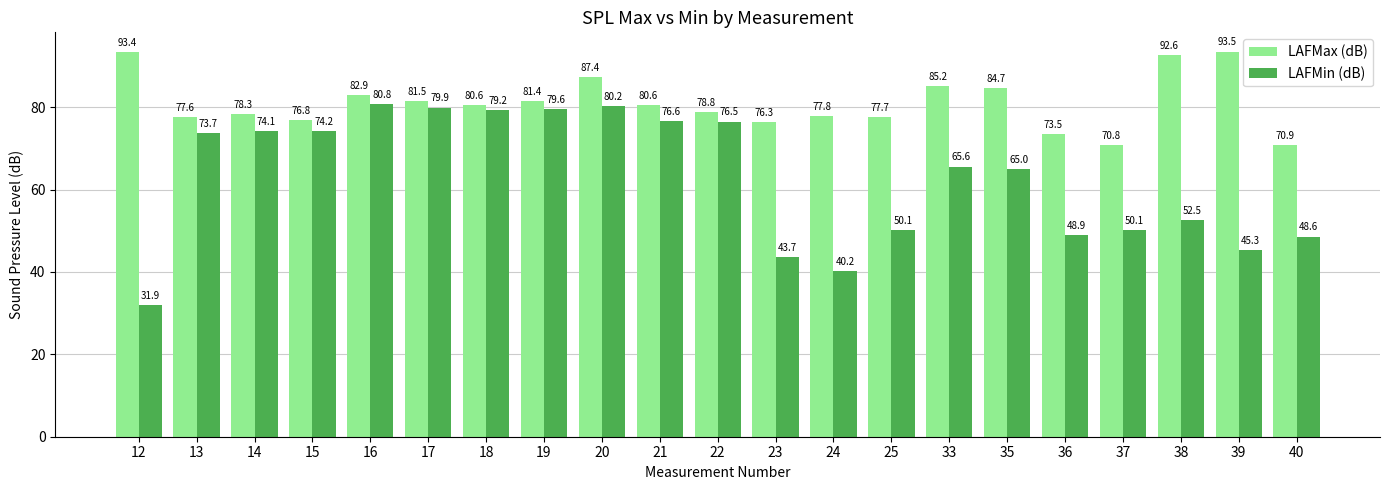

Is the value of LAFMax (dB) at 15 greater than the value of LAFMin (dB) at 18?

No